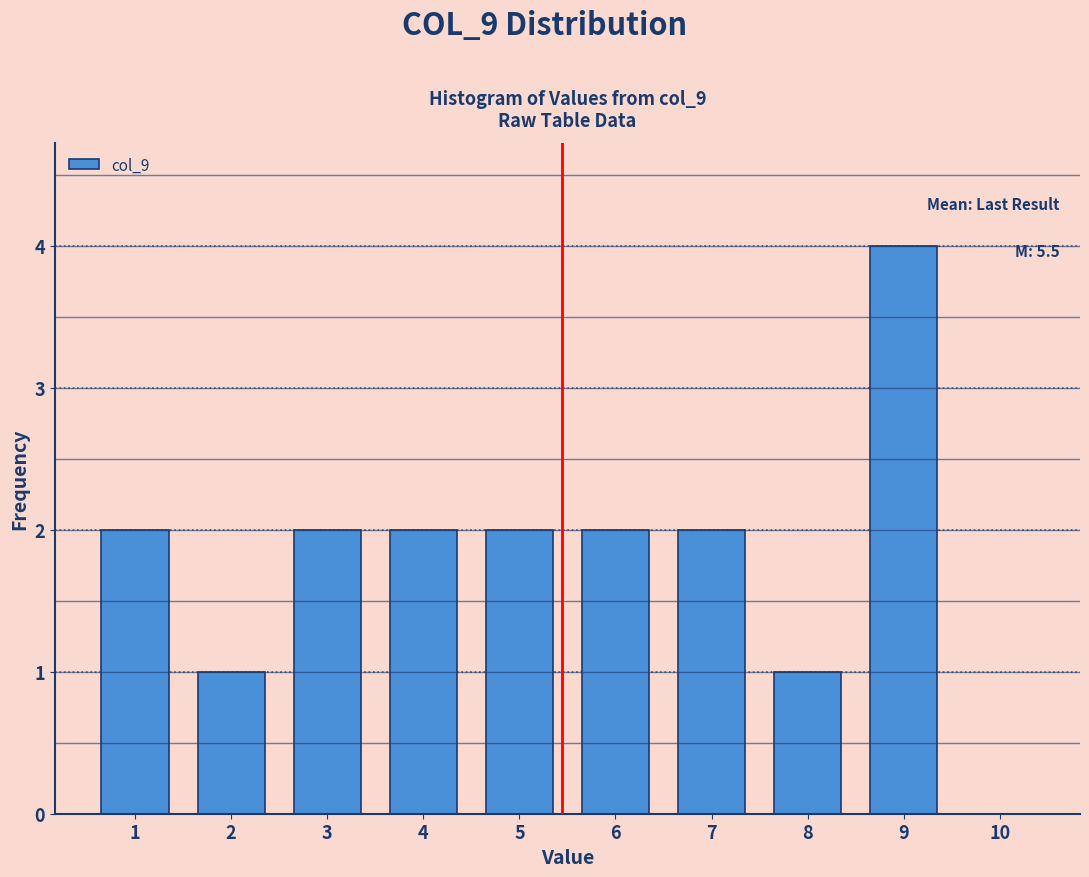

Which range on the x-axis has the tallest bar?

8.5 to 9.5